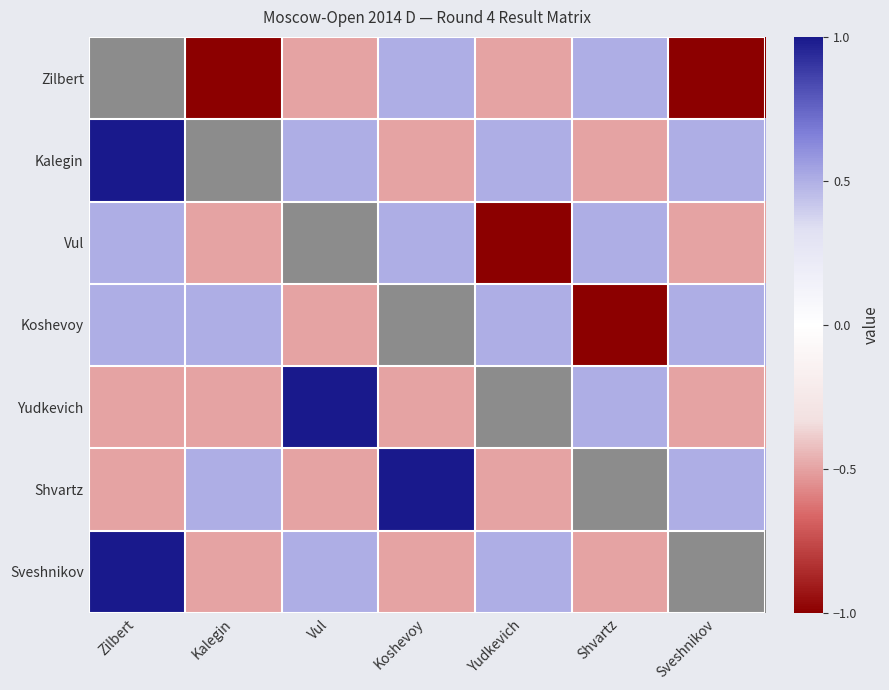

Reading left to right, extract all data points from this chart.

Zilbert: Zilbert=0.0	Kalegin=-1.0	Vul=-0.5	Koshevoy=0.5	Yudkevich=-0.5	Shvartz=0.5	Sveshnikov=-1.0
Kalegin: Zilbert=1.0	Kalegin=0.0	Vul=0.5	Koshevoy=-0.5	Yudkevich=0.5	Shvartz=-0.5	Sveshnikov=0.5
Vul: Zilbert=0.5	Kalegin=-0.5	Vul=0.0	Koshevoy=0.5	Yudkevich=-1.0	Shvartz=0.5	Sveshnikov=-0.5
Koshevoy: Zilbert=0.5	Kalegin=0.5	Vul=-0.5	Koshevoy=0.0	Yudkevich=0.5	Shvartz=-1.0	Sveshnikov=0.5
Yudkevich: Zilbert=-0.5	Kalegin=-0.5	Vul=1.0	Koshevoy=-0.5	Yudkevich=0.0	Shvartz=0.5	Sveshnikov=-0.5
Shvartz: Zilbert=-0.5	Kalegin=0.5	Vul=-0.5	Koshevoy=1.0	Yudkevich=-0.5	Shvartz=0.0	Sveshnikov=0.5
Sveshnikov: Zilbert=1.0	Kalegin=-0.5	Vul=0.5	Koshevoy=-0.5	Yudkevich=0.5	Shvartz=-0.5	Sveshnikov=0.0